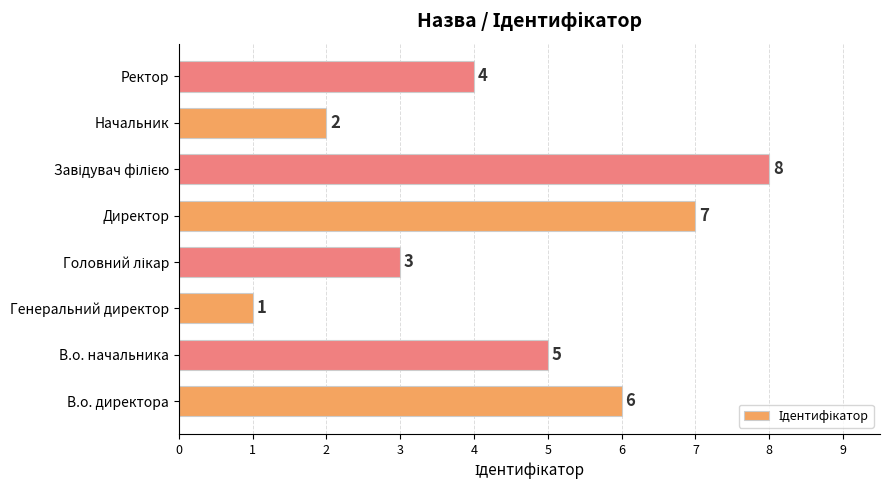

What is the difference between the maximum and minimum values?

7